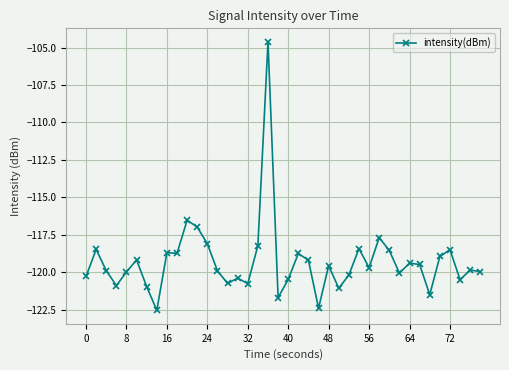

True or false: the data has more than 0 interior local peaks.

True